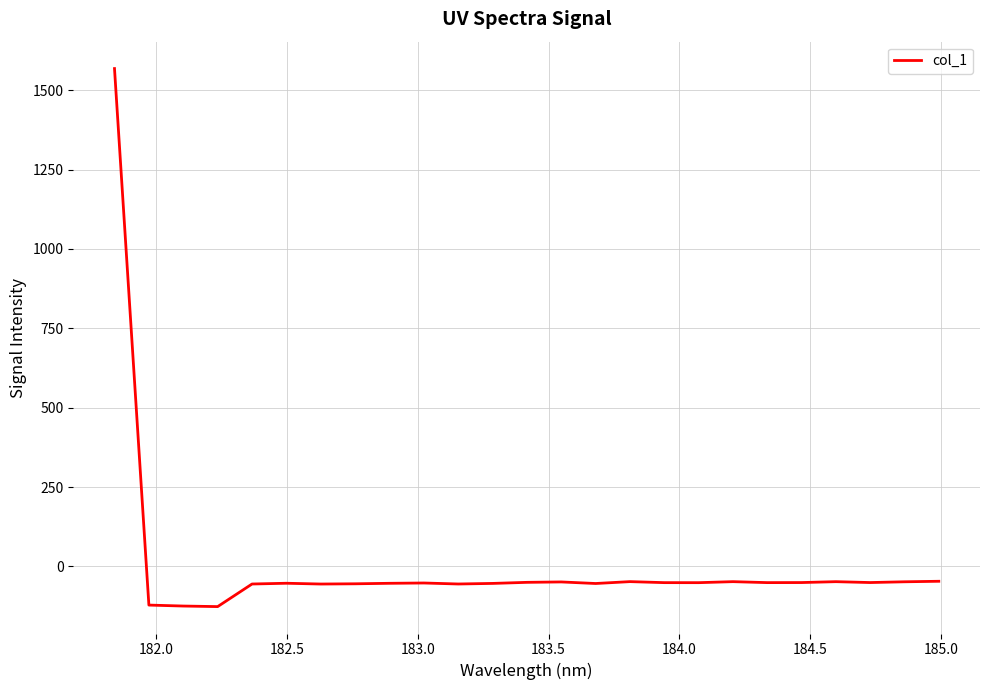

Count the number of categories in the chart.

25